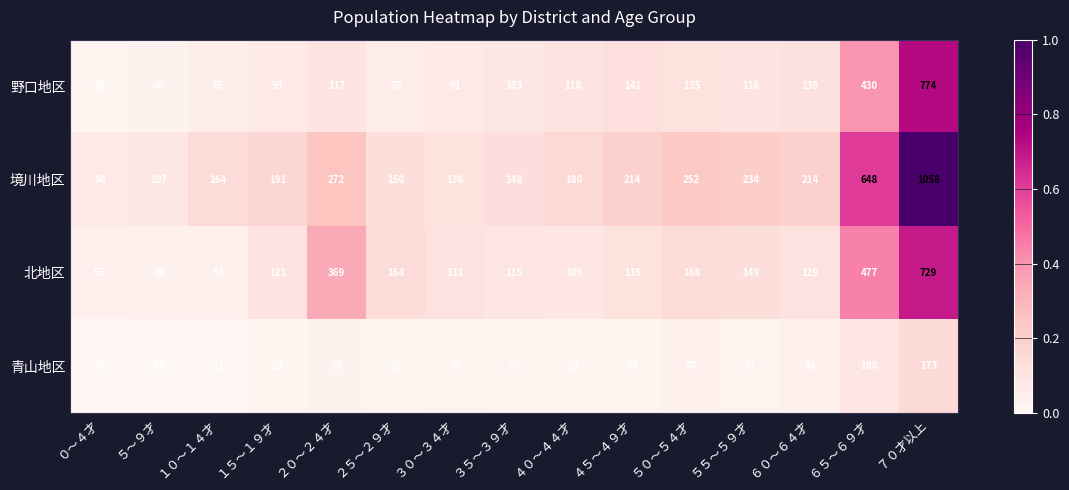

What is the difference between the highest and lowest values at ３５～３９才?

120